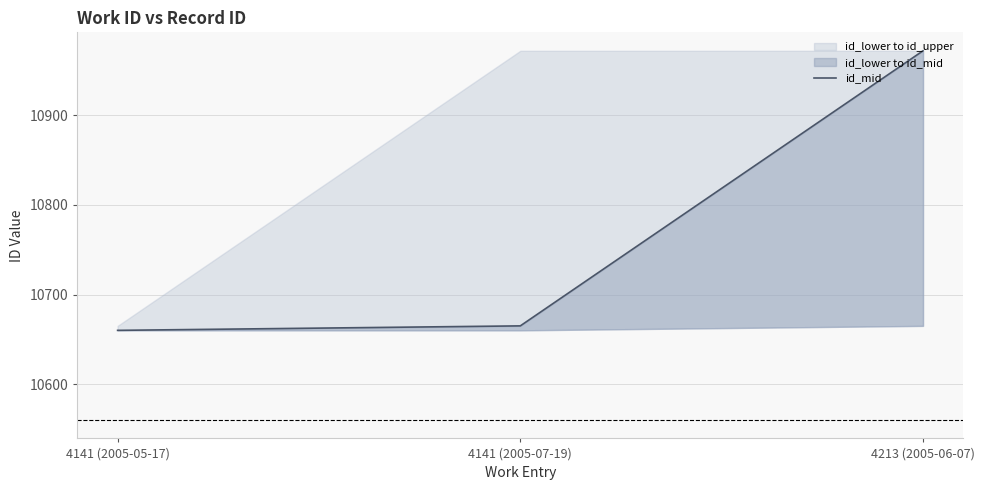

Reading left to right, transcribe all the data shown in this chart.

10660	10665	10972